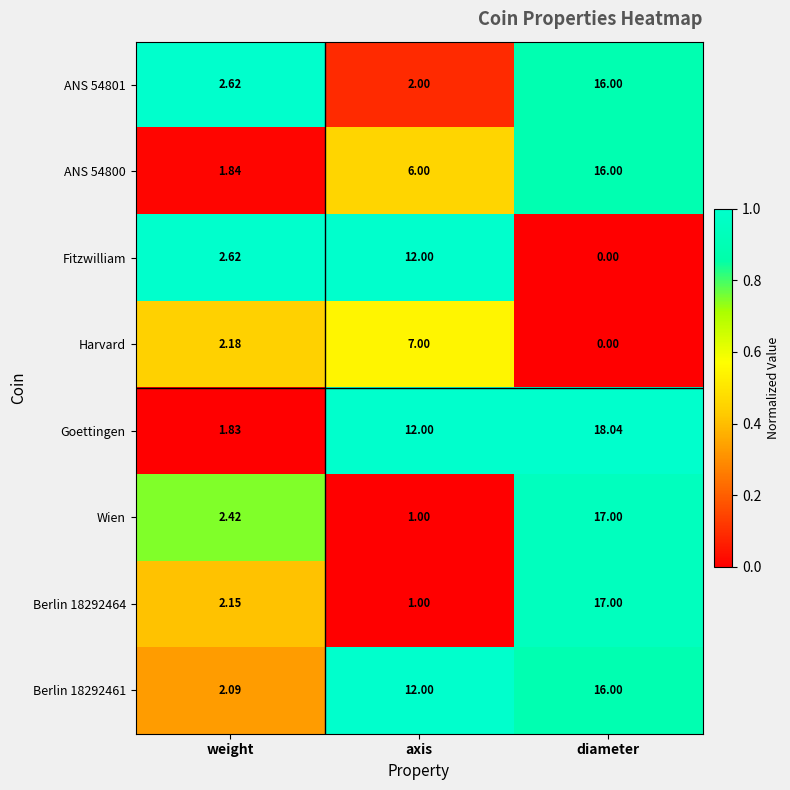

What is the total value across all series at diameter?

100.0